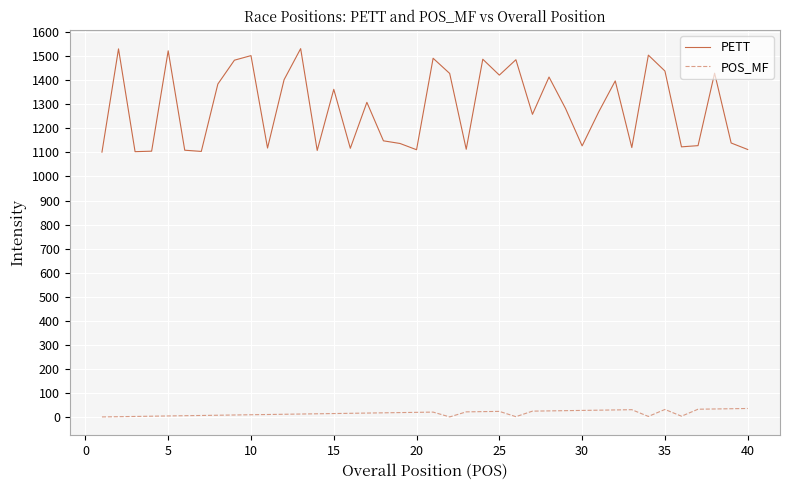

At how many categories does at least one series exceed 681?

40